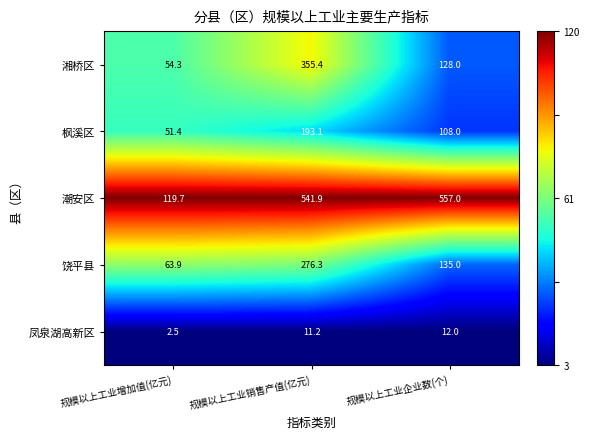

Is it true that 潮安区 equals 747.7 at 规模以上工业企业数(个)?

False